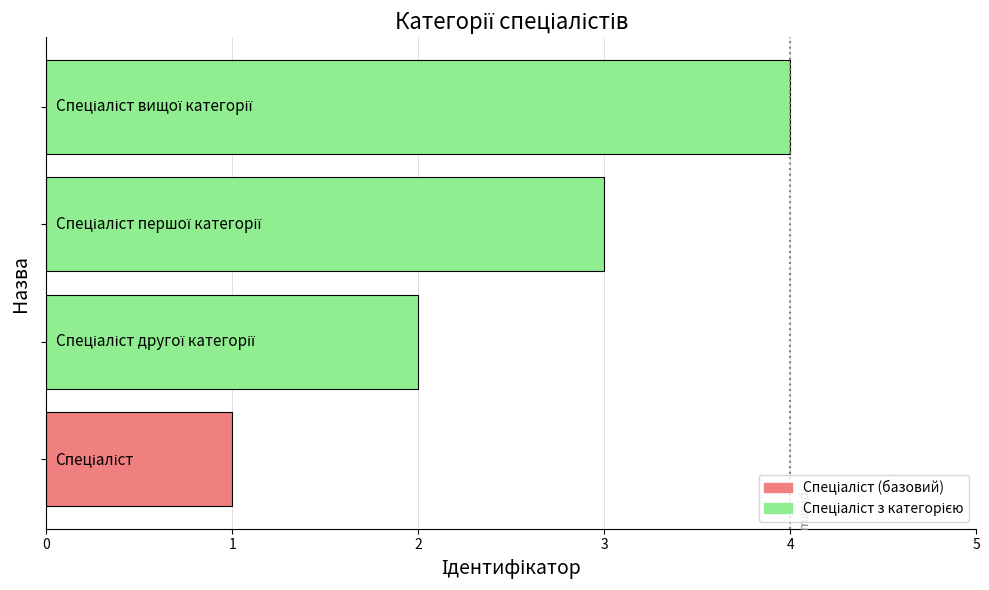

What is the difference between the maximum and minimum values?

3